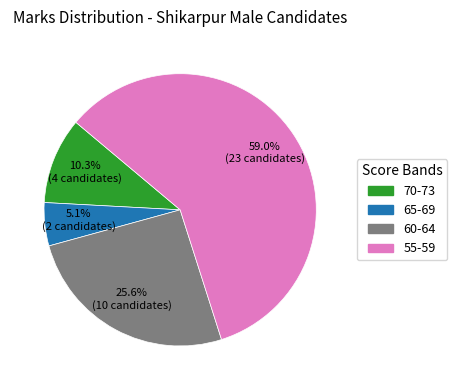

How many slices are in this pie chart?

4